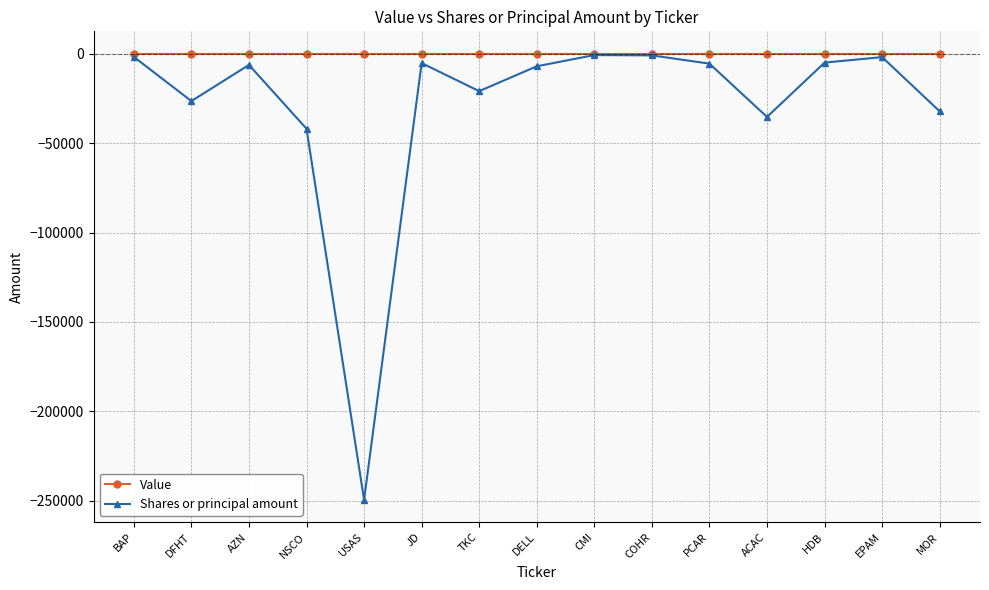

At which category does the chart reach its minimum across all series?

USAS